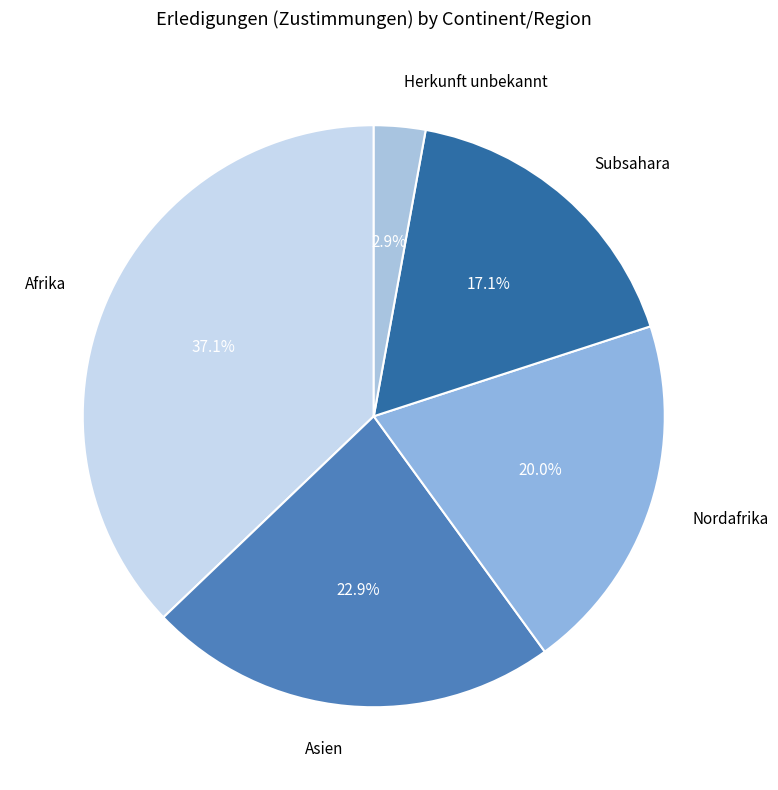

Which has a higher value, Afrika or Herkunft unbekannt?

Afrika